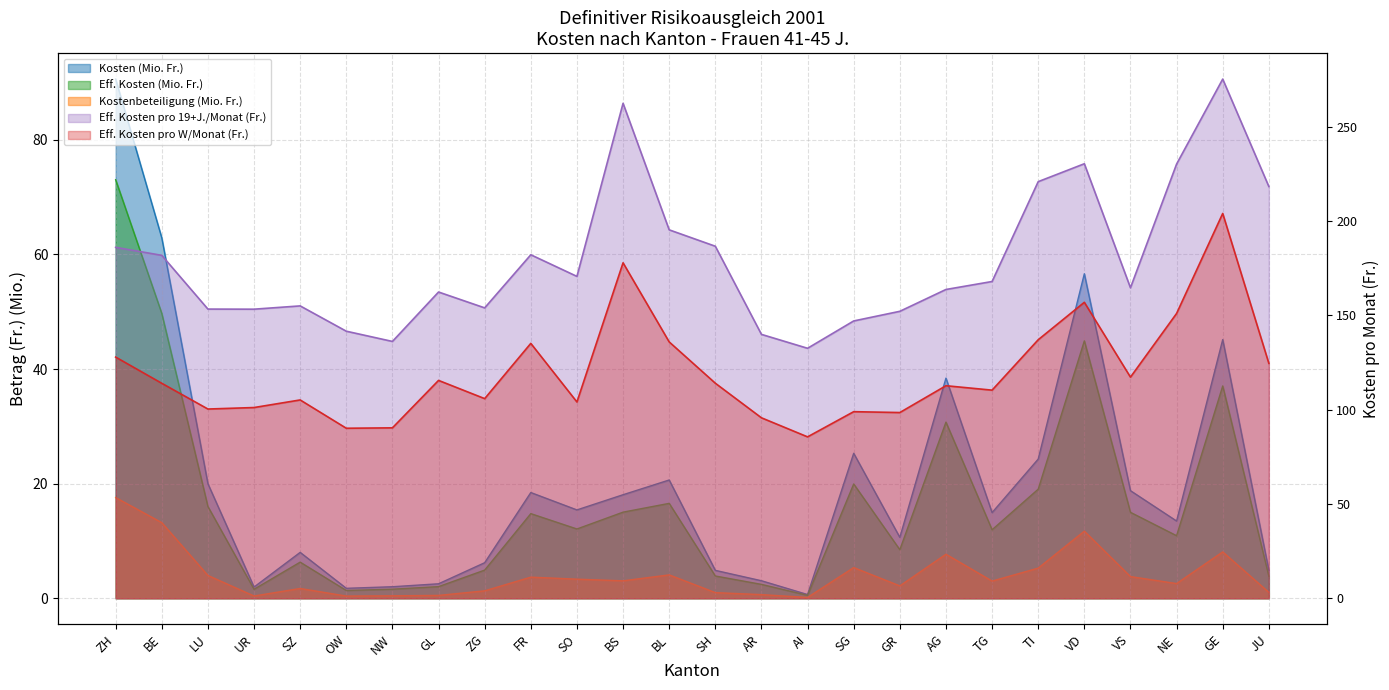

What is the difference between the maximum and minimum values in the Eff. Kosten pro 19+J./Monat (Fr.) series?

142.7